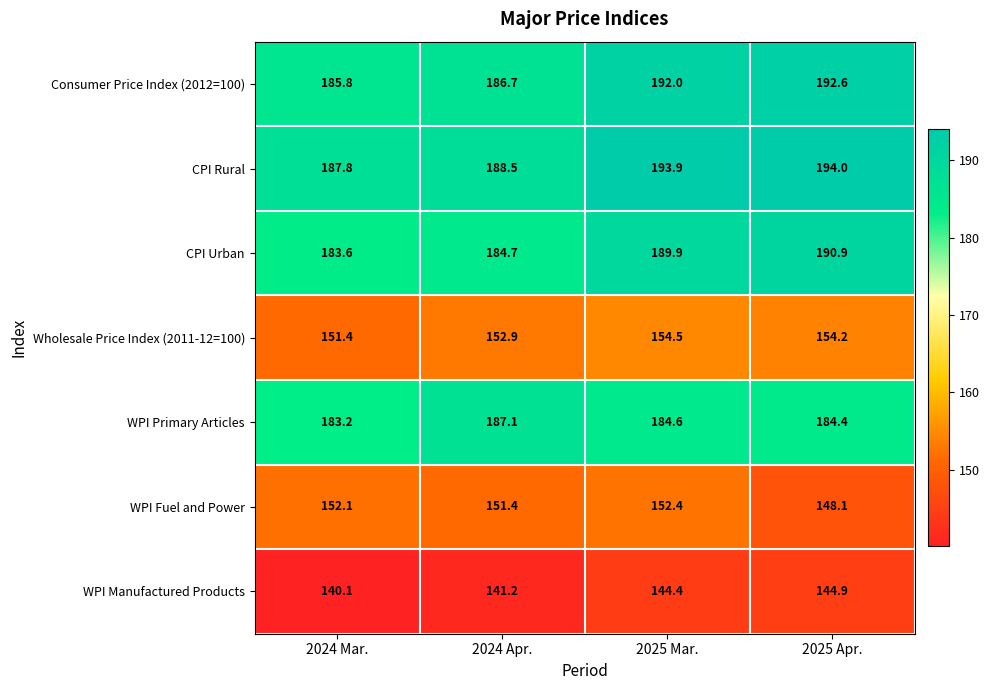

Count the number of data series in this chart.

7